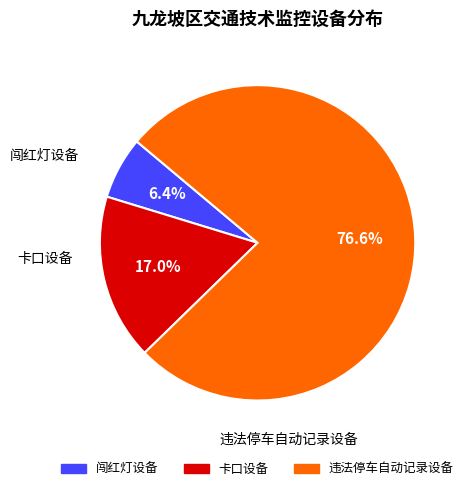

Which slice is the largest?

违法停车自动记录设备